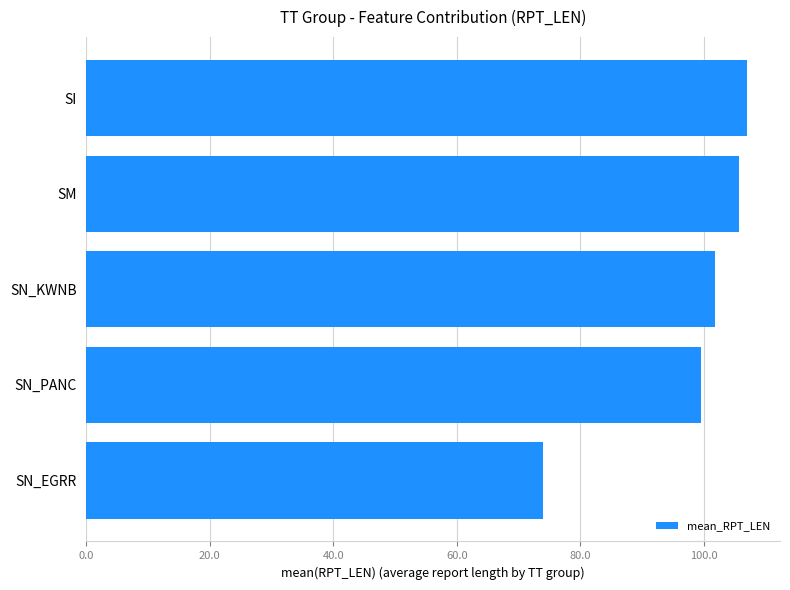

What is the approximate value at SM?

105.7